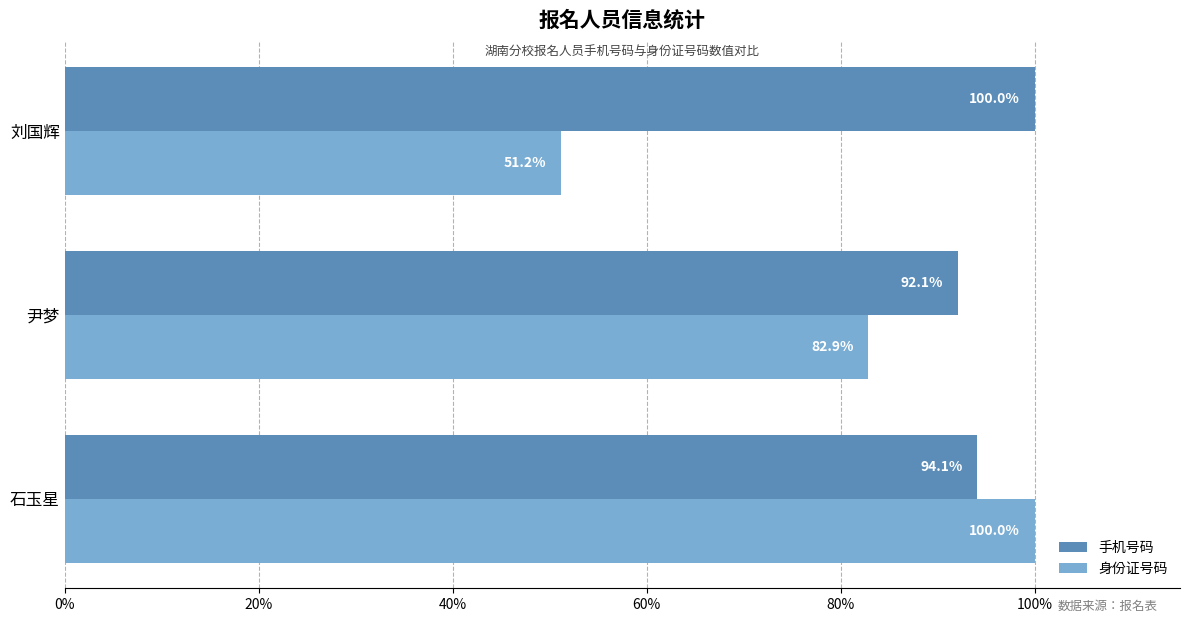

What is the total value across all series at 石玉星?

194.1